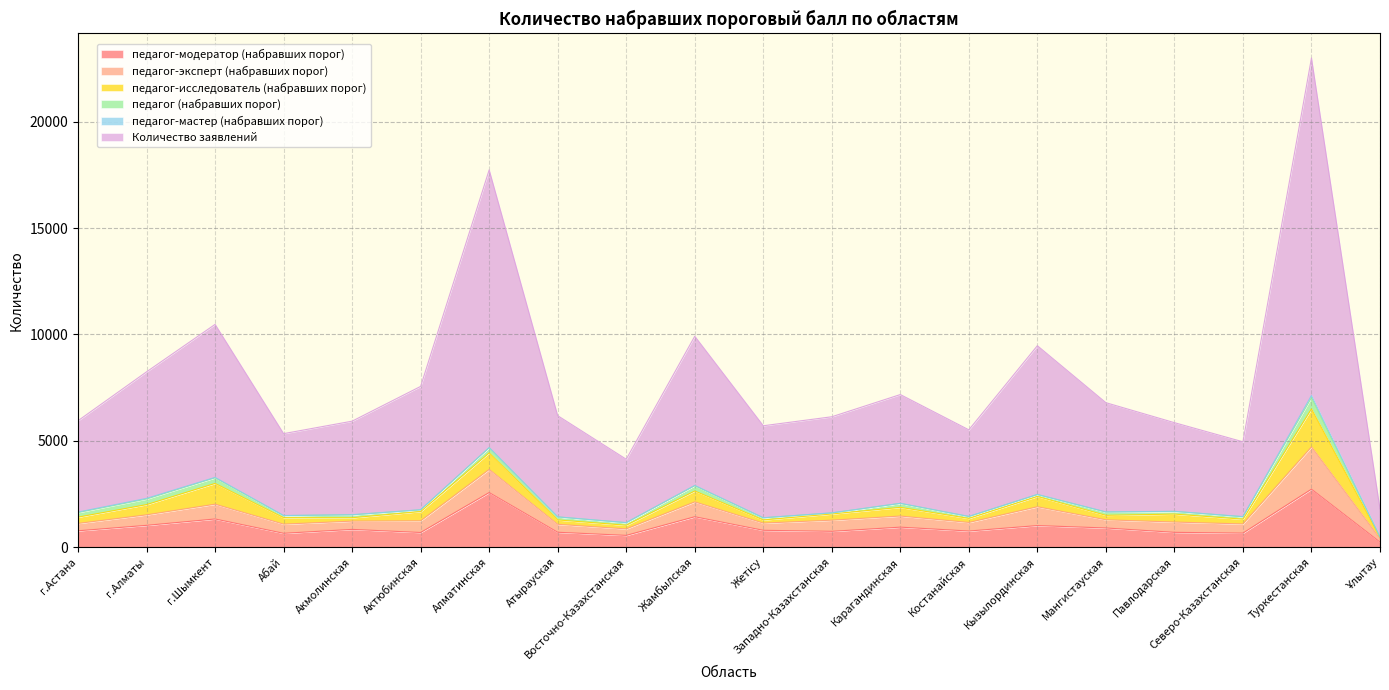

True or false: педагог-модератор (набравших порог) and педагог-мастер (набравших порог) cross at least once.

False